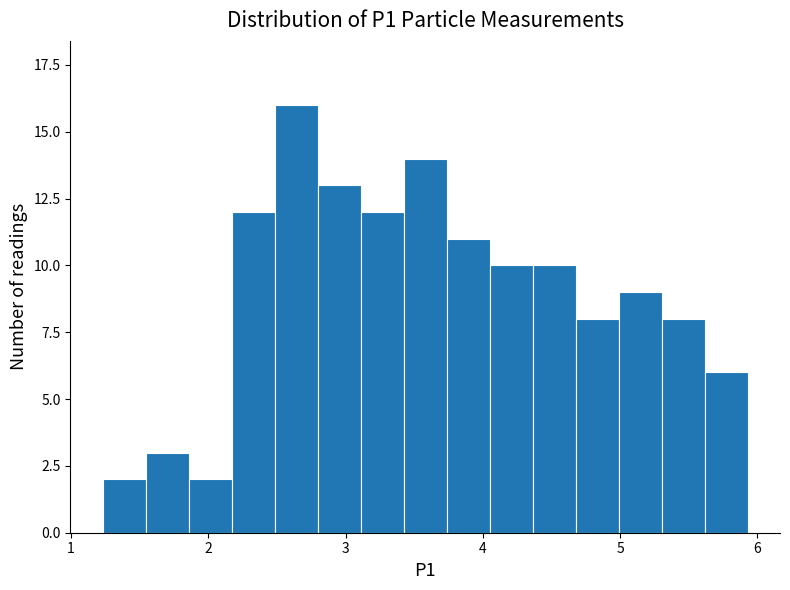

Around what value on the x-axis is the tallest bar? Give the approximate position of its centre, as read against the axis.

2.6